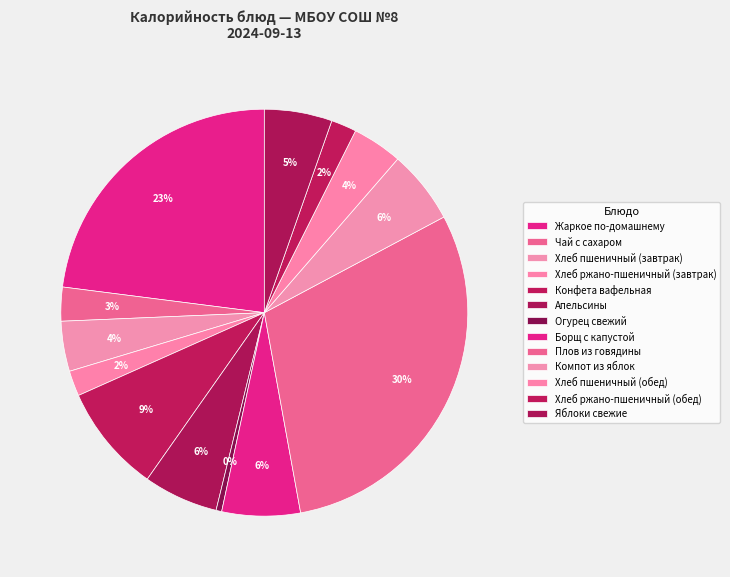

Which slice is the smallest?

Огурец свежий